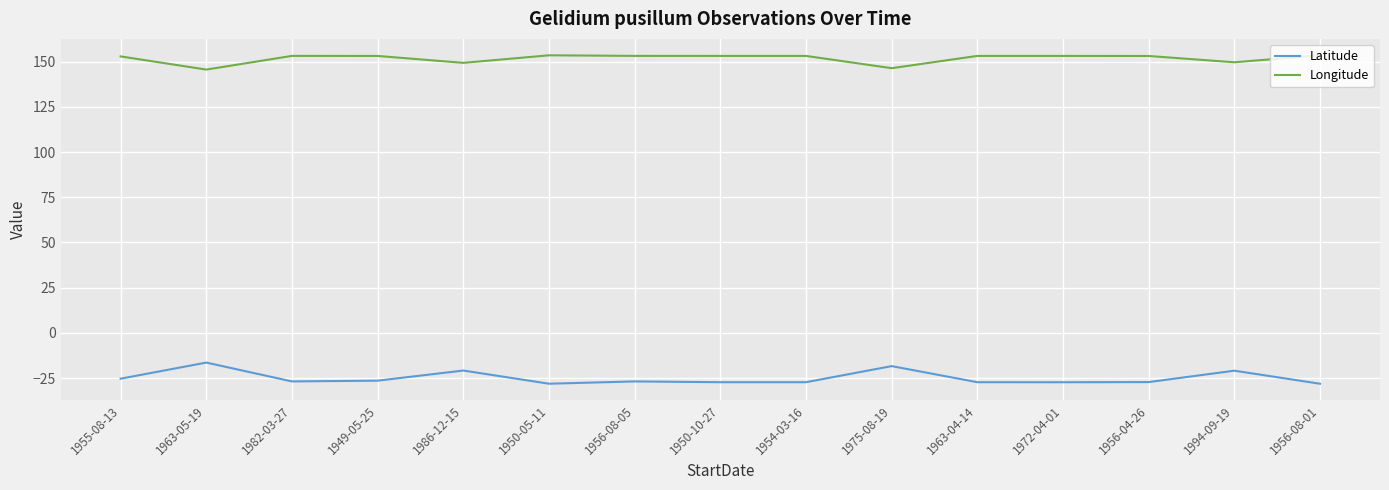

Is the value of Longitude at 1986-12-15 greater than the value of Latitude at 1950-05-11?

Yes